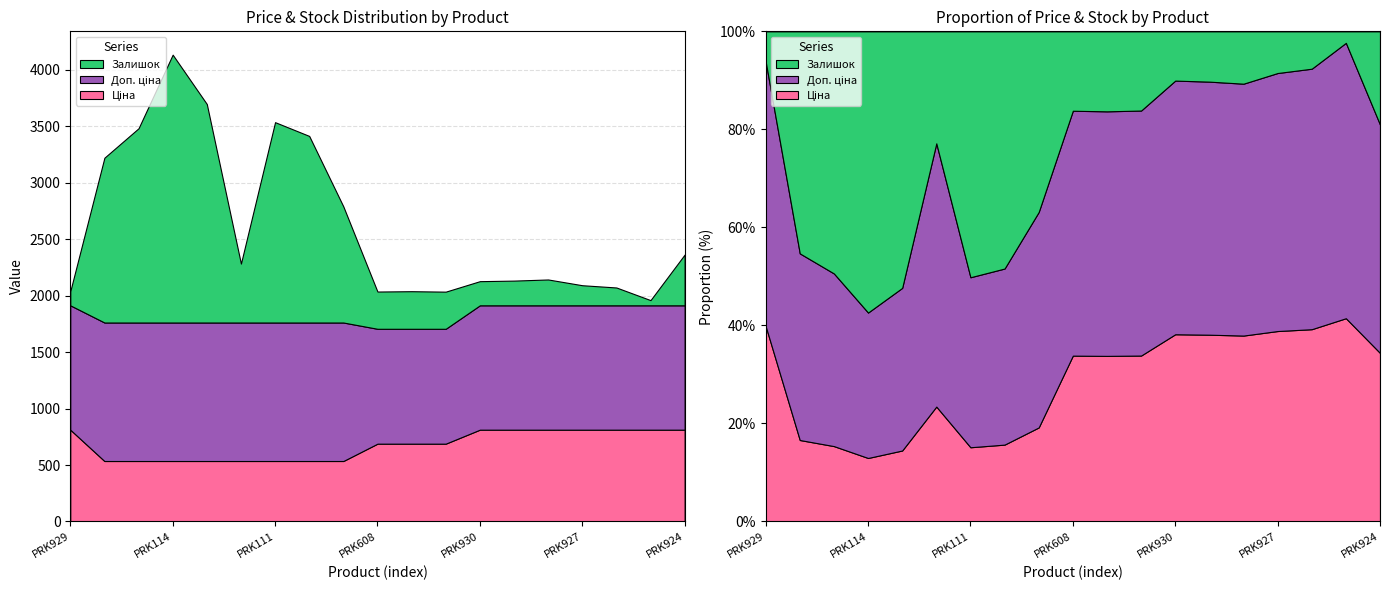

Reading right to left, list all the values displayed in this chart.

Ціна: PRK924=813.0	PRK925=813.0	PRK926=813.0	PRK927=813.0	PRK928=813.0	PRK923=813.0	PRK930=813.0	PRK607=689.1	PRK606=689.1	PRK608=689.1	PRK104=535.4	PRK105=535.4	PRK111=535.4	PRK112=535.4	PRK113=535.4	PRK114=535.4	PRK109=535.4	PRK1110=535.4	PRK929=813.0
Доп. ціна: PRK924=1101.8	PRK925=1101.8	PRK926=1101.8	PRK927=1101.8	PRK928=1101.8	PRK923=1101.8	PRK930=1101.8	PRK607=1017.8	PRK606=1017.8	PRK608=1017.8	PRK104=1227.2	PRK105=1227.2	PRK111=1227.2	PRK112=1227.2	PRK113=1227.2	PRK114=1227.2	PRK109=1227.2	PRK1110=1227.2	PRK929=1101.8
Залишок: PRK924=450.0	PRK925=46.0	PRK926=158.0	PRK927=178.0	PRK928=229.0	PRK923=219.0	PRK930=214.0	PRK607=329.0	PRK606=333.0	PRK608=330.0	PRK104=1029.0	PRK105=1653.0	PRK111=1775.0	PRK112=522.0	PRK113=1936.0	PRK114=2373.0	PRK109=1721.0	PRK1110=1460.0	PRK929=125.0